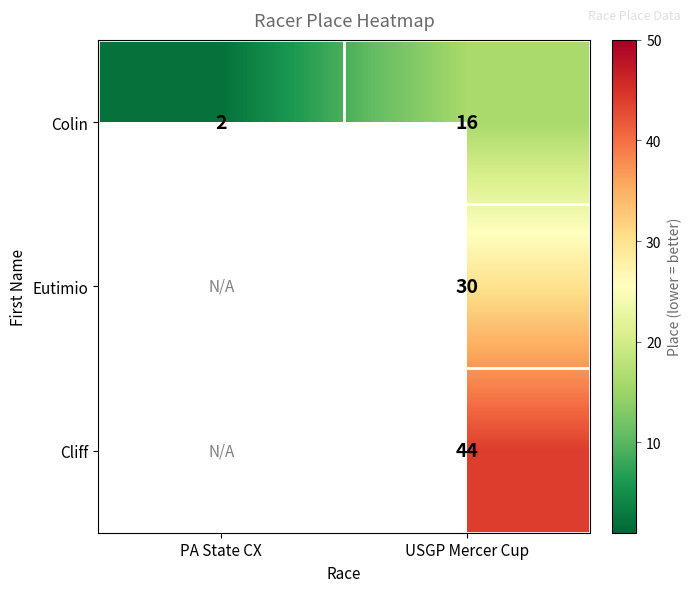

How many data points does each series have?

2